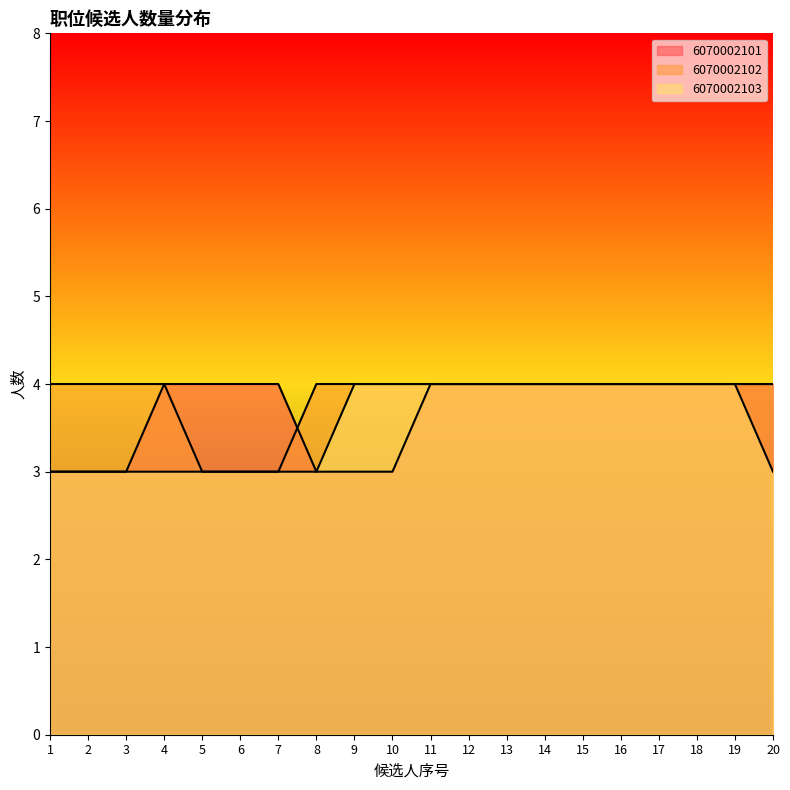

Reading left to right, list all the values displayed in this chart.

6070002101: 1=3	2=3	3=3	4=4	5=4	6=4	7=4	8=3	9=3	10=3	11=4	12=4	13=4	14=4	15=4	16=4	17=4	18=4	19=4	20=4
6070002102: 1=4	2=4	3=4	4=4	5=3	6=3	7=3	8=4	9=4	10=4	11=4	12=4	13=4	14=4	15=4	16=4	17=4	18=4	19=4	20=4
6070002103: 1=3	2=3	3=3	4=3	5=3	6=3	7=3	8=3	9=4	10=4	11=4	12=4	13=4	14=4	15=4	16=4	17=4	18=4	19=4	20=3